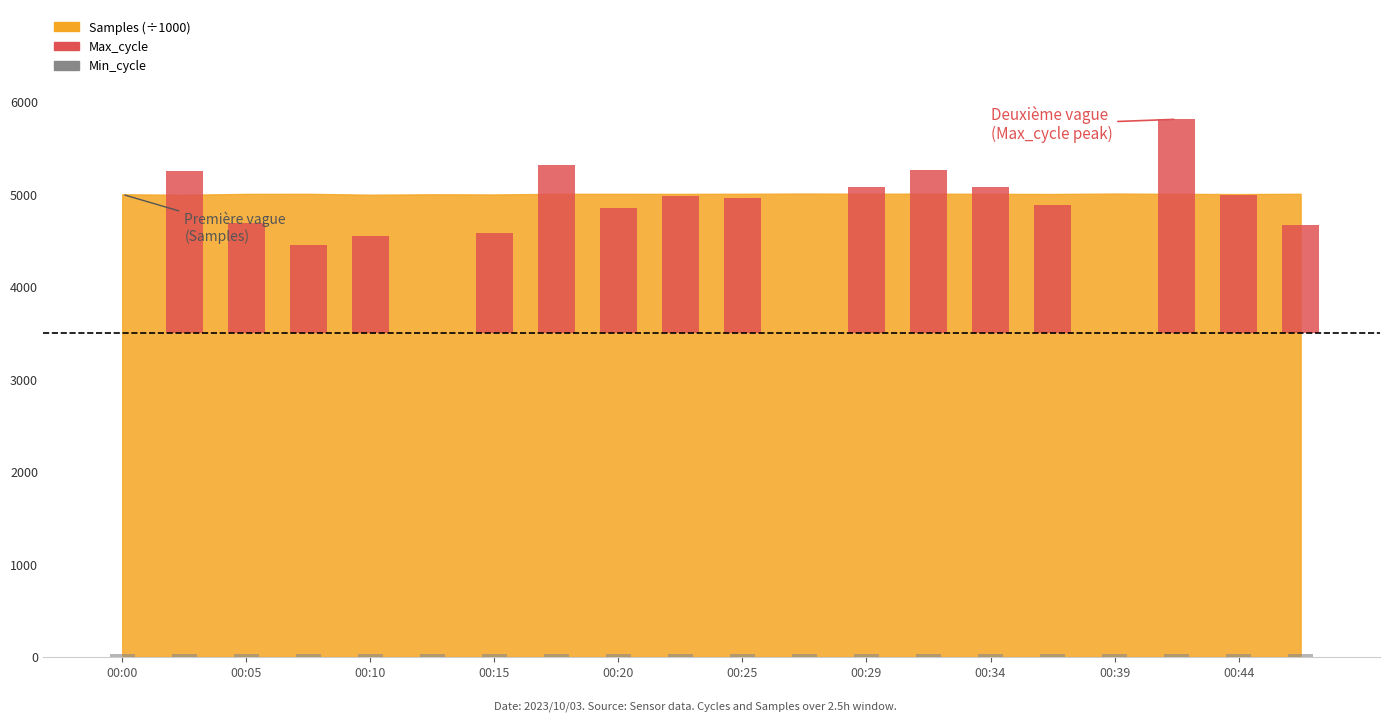

Where is Min_cycle nearest to the value 28?

00:00